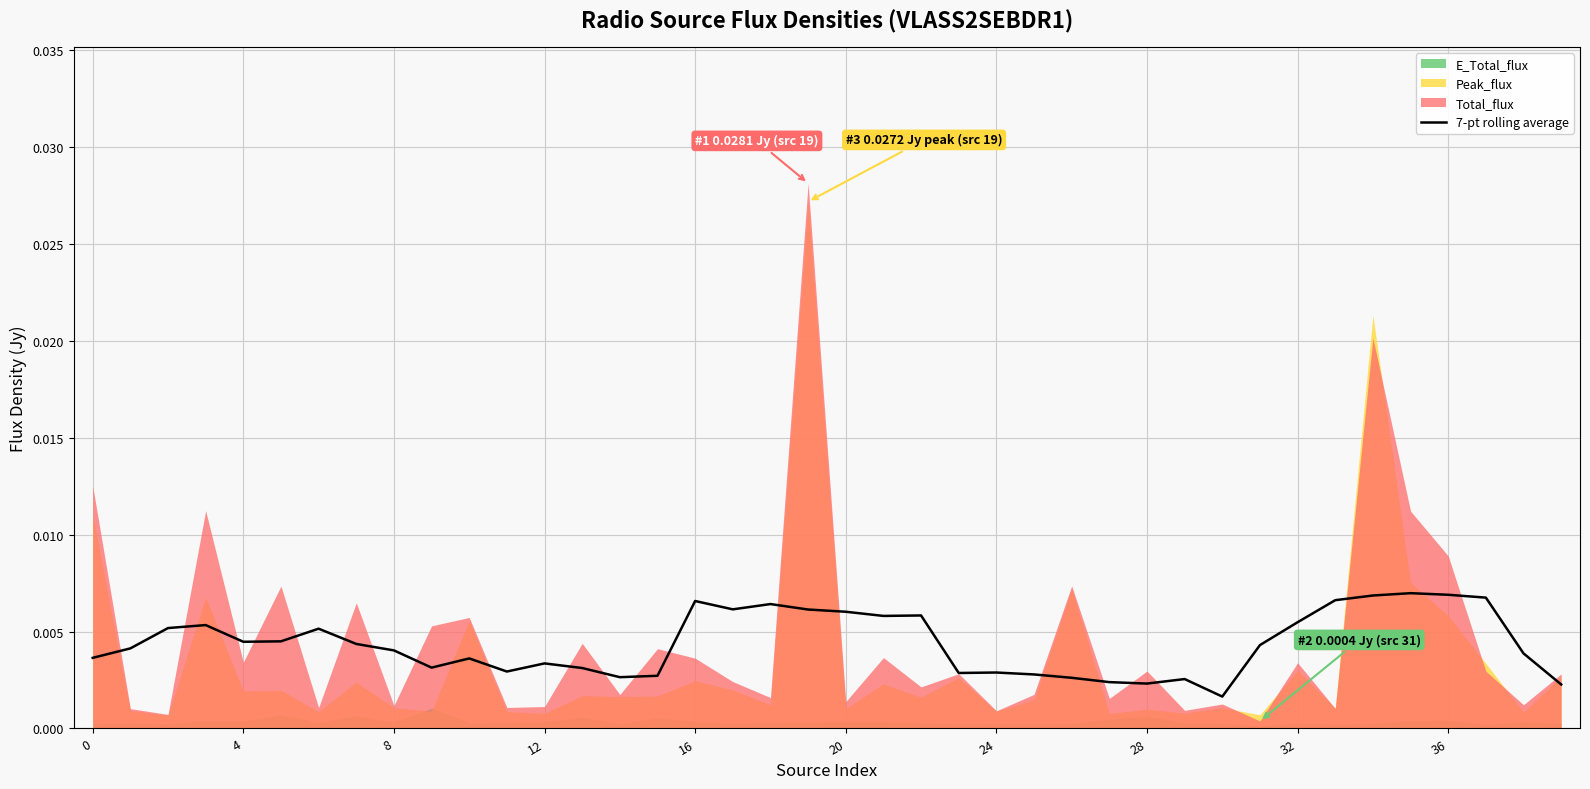

Is it true that the value at 24 is 0.0?

False